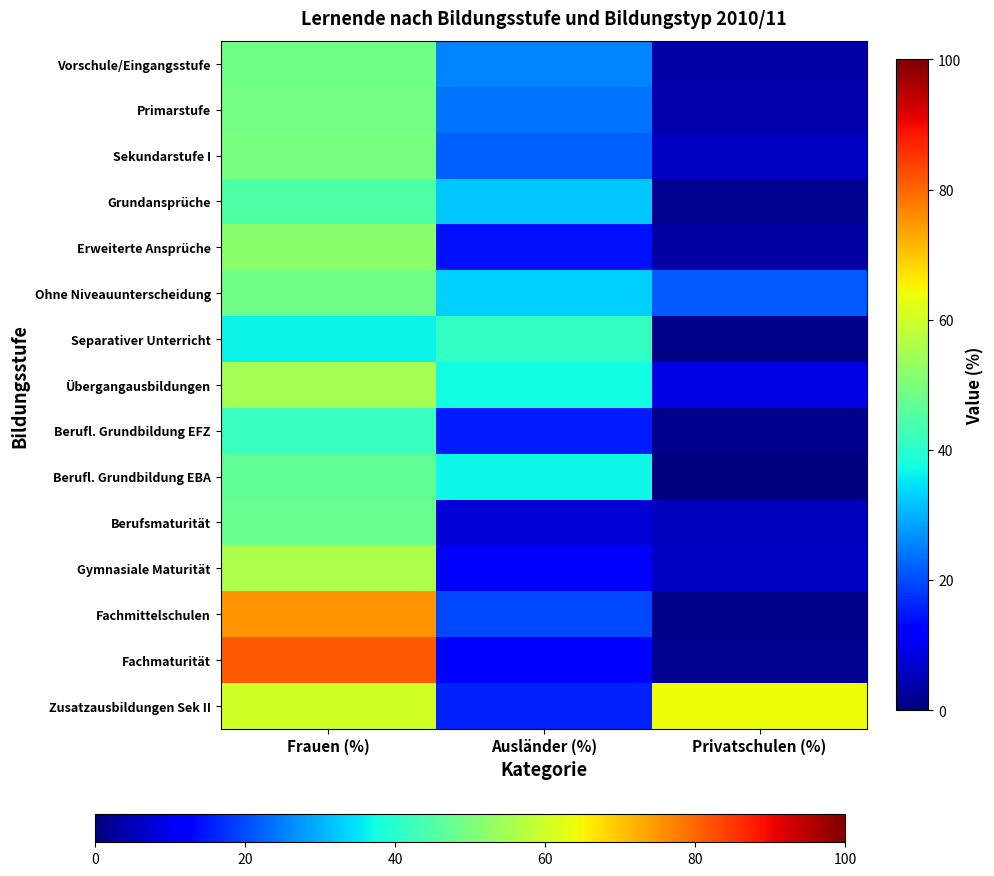

Which has a higher value, Ausländer (%) or Frauen (%)?

Frauen (%)